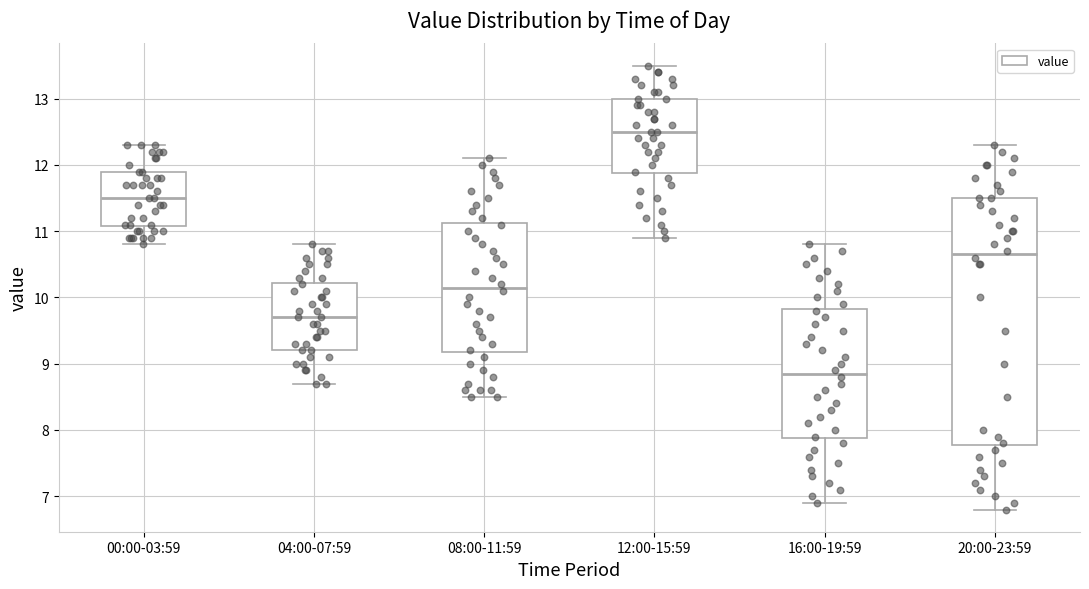

Comparing the boxes themselves (not the whiskers), which one is the tallest?

20:00-23:59